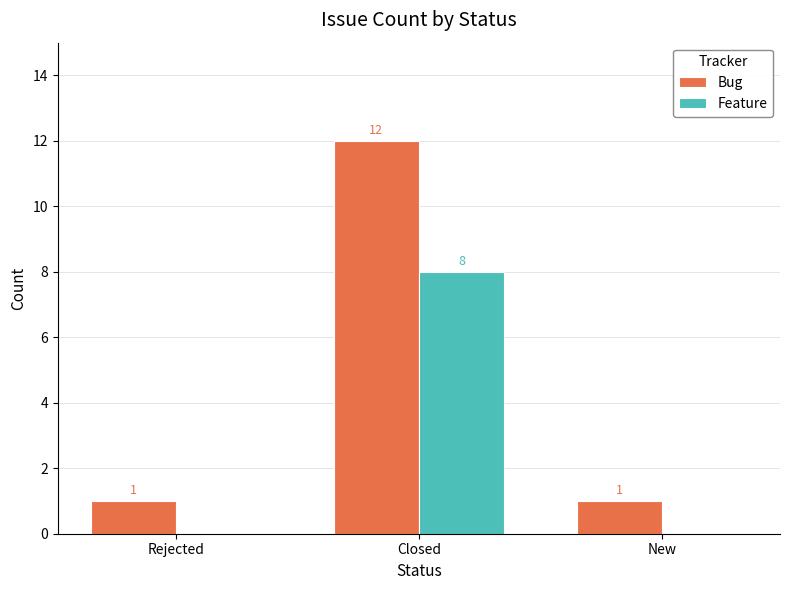

Reading right to left, transcribe all the data shown in this chart.

Bug: 1	12	1
Feature: 0	8	0